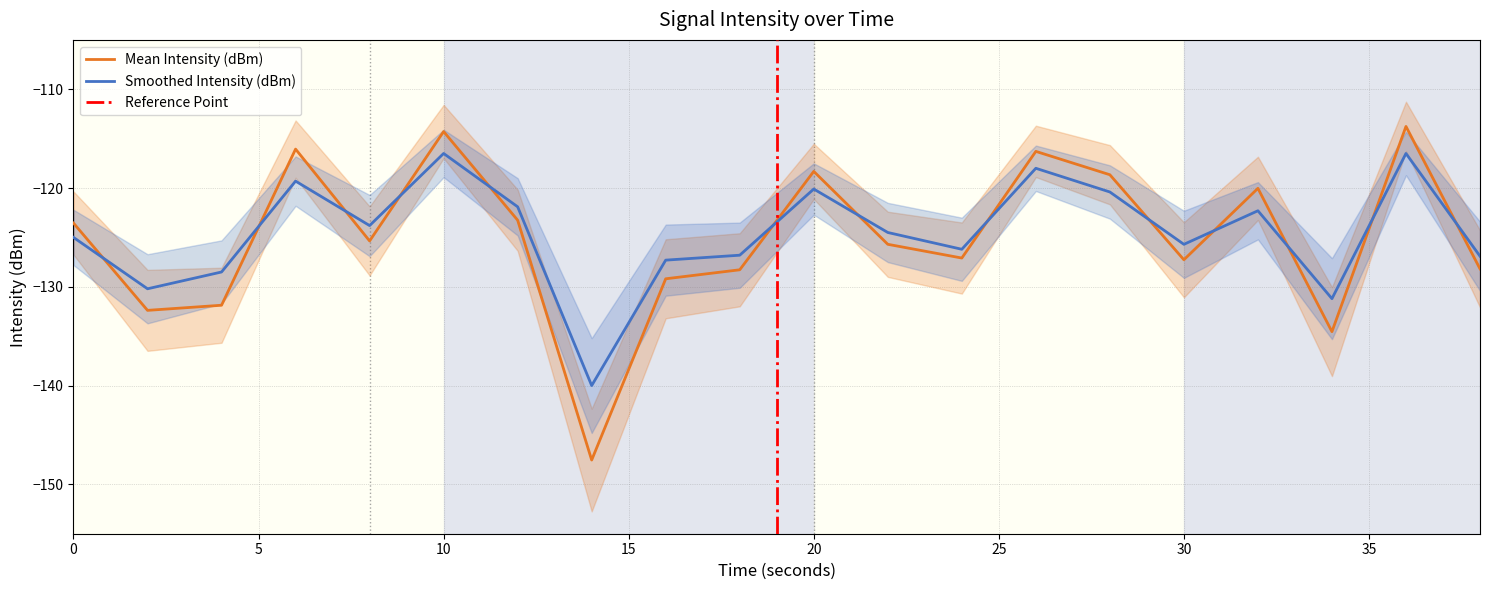

What is the difference between the highest and lowest values at 4?

3.4